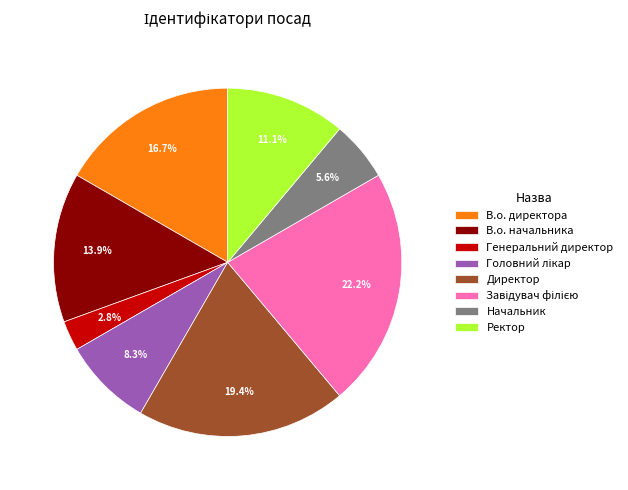

What is the smallest slice in the pie chart?

Генеральний директор